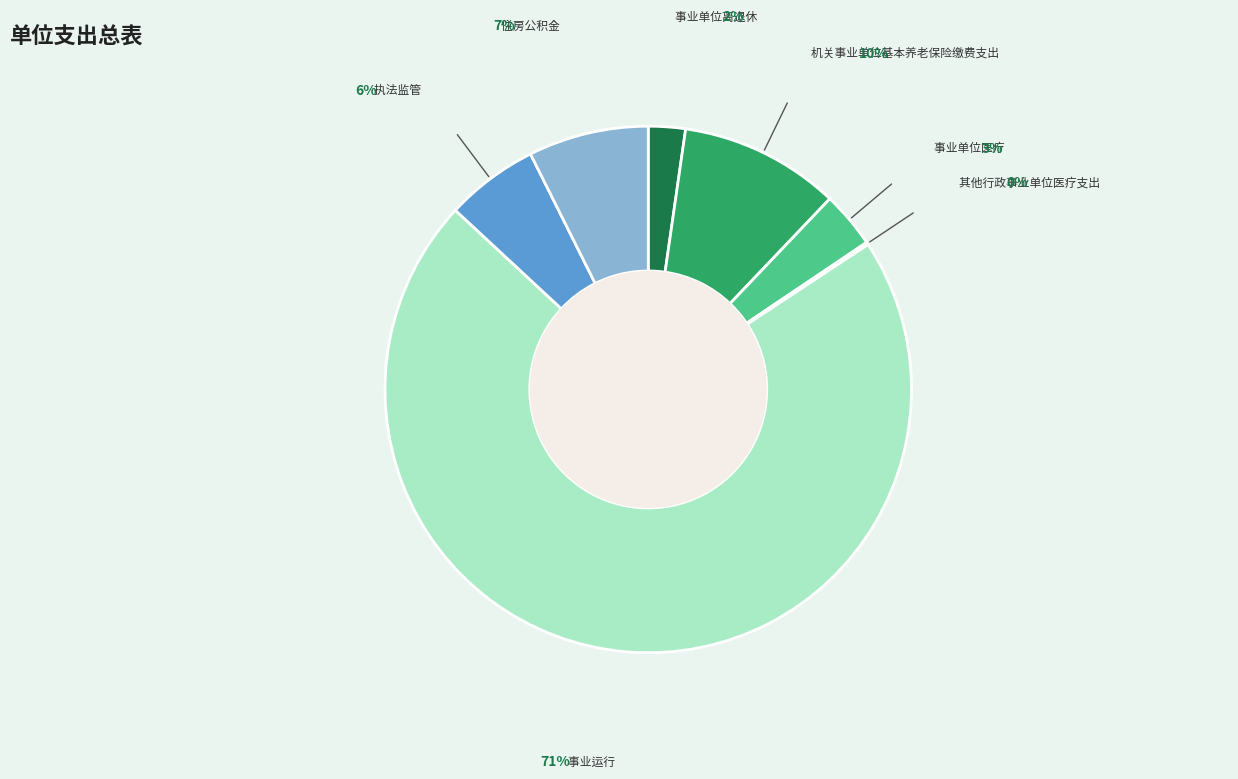

Is there any slice that represents more than half of the pie?

Yes